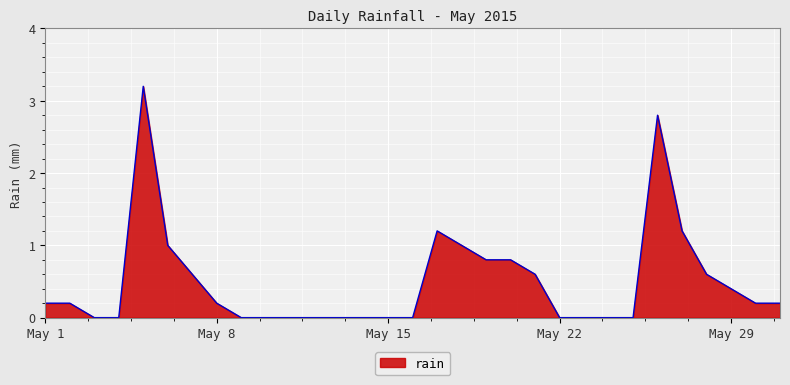

What is the difference between the maximum and minimum values?

3.2